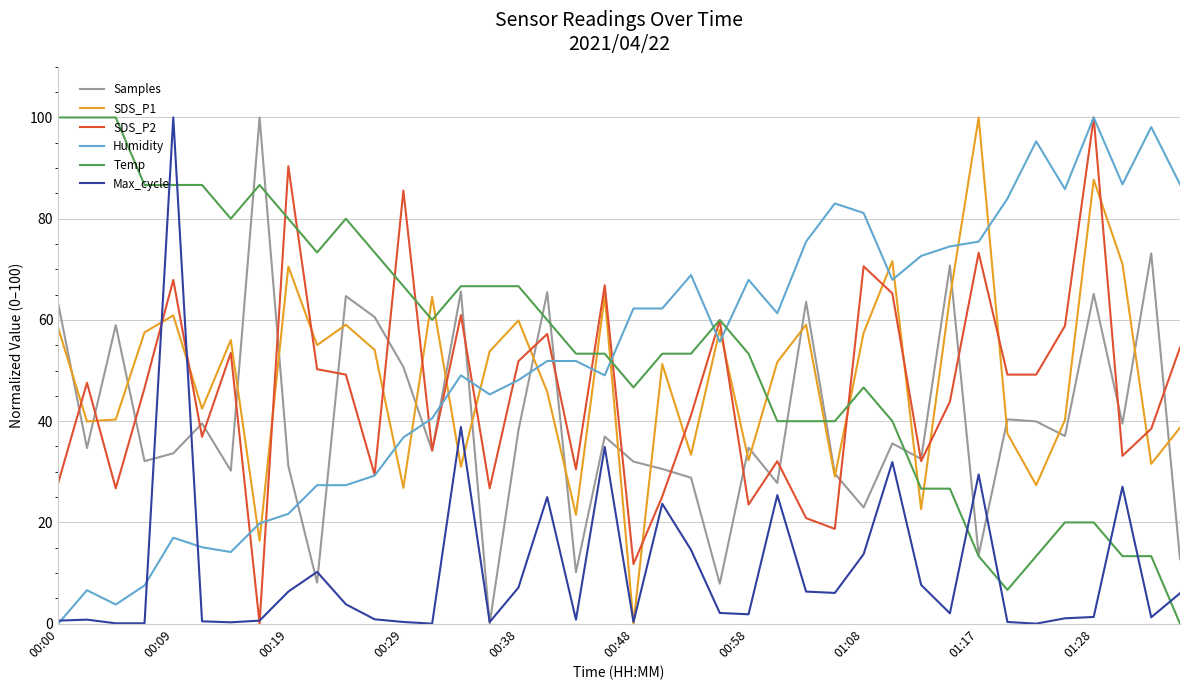

How many interior local peaks does the SDS_P1 series have?

13